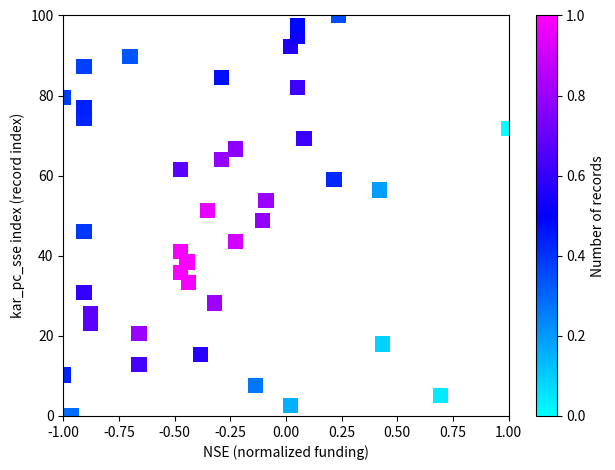

What is the range of Y values (max minus min)?

100.0